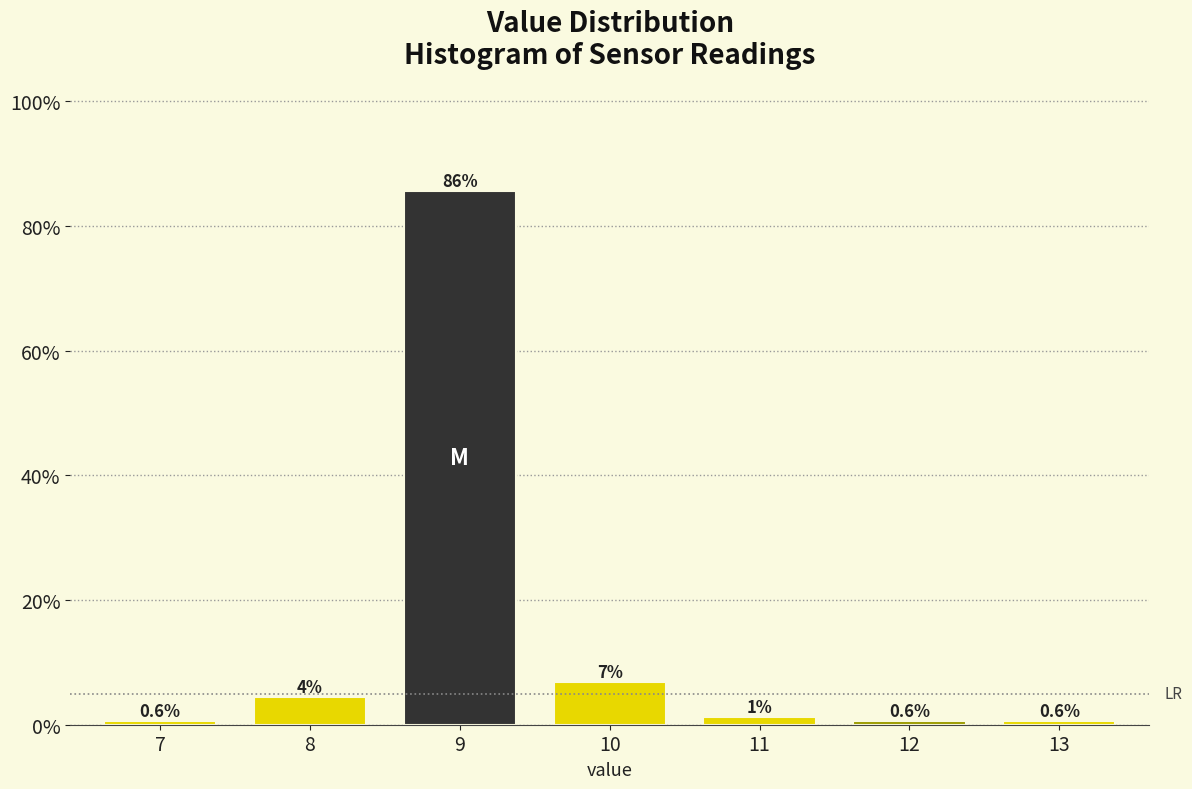

Does the chart contain any negative values?

No